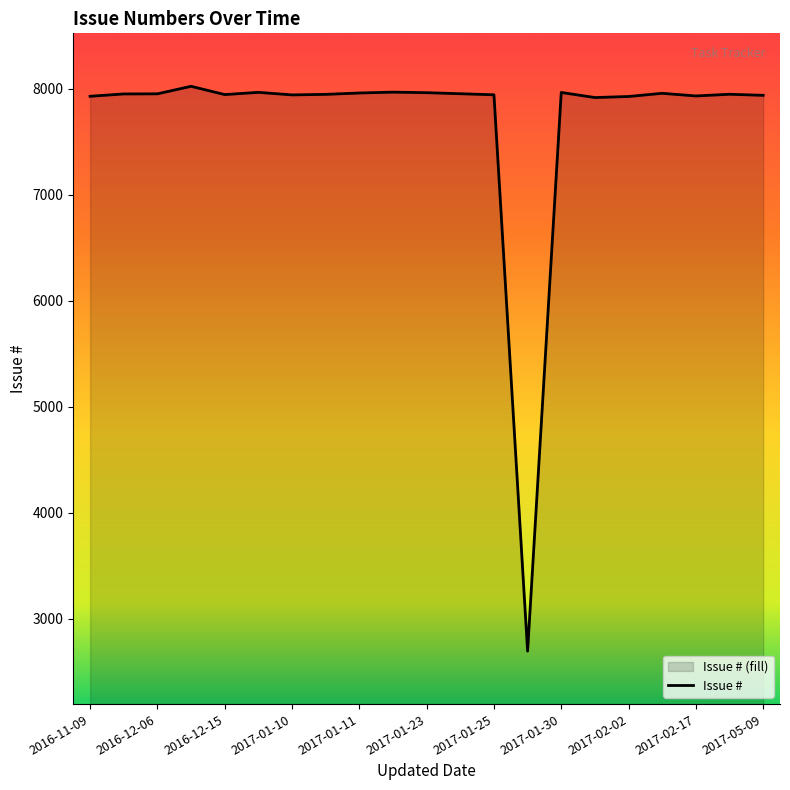

What is the maximum value shown in the chart?

8023